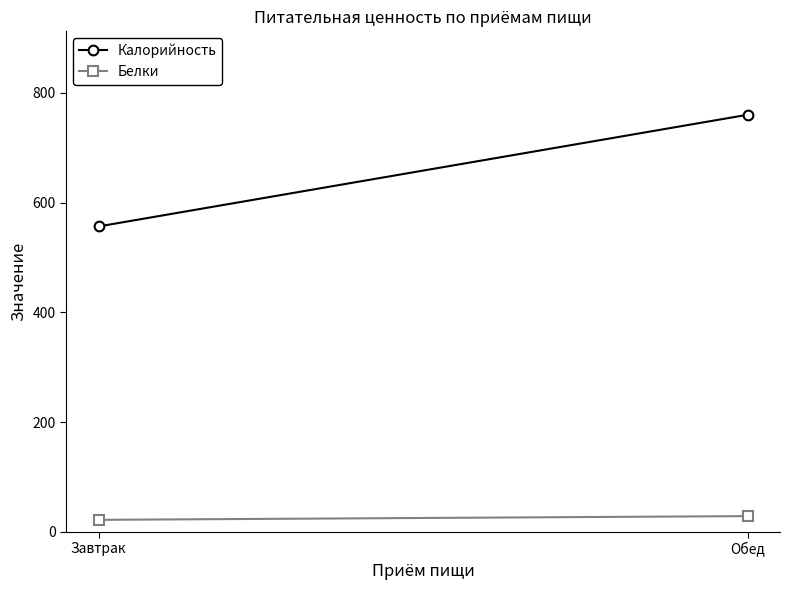

Reading right to left, list all the values displayed in this chart.

Калорийность: 760.1	556.6
Белки: 28.8	22.0